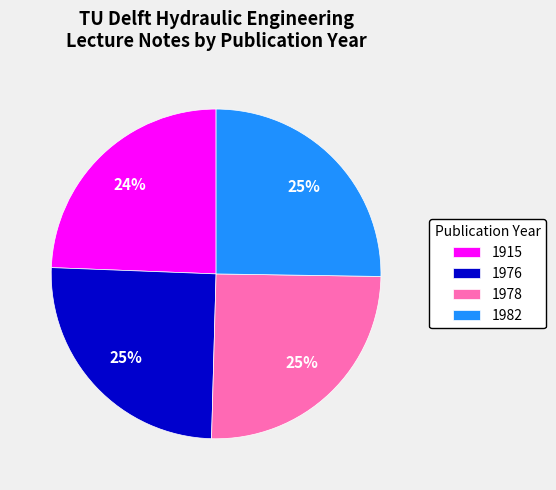

To the nearest percent, what percentage of the pie is 1978?

25%